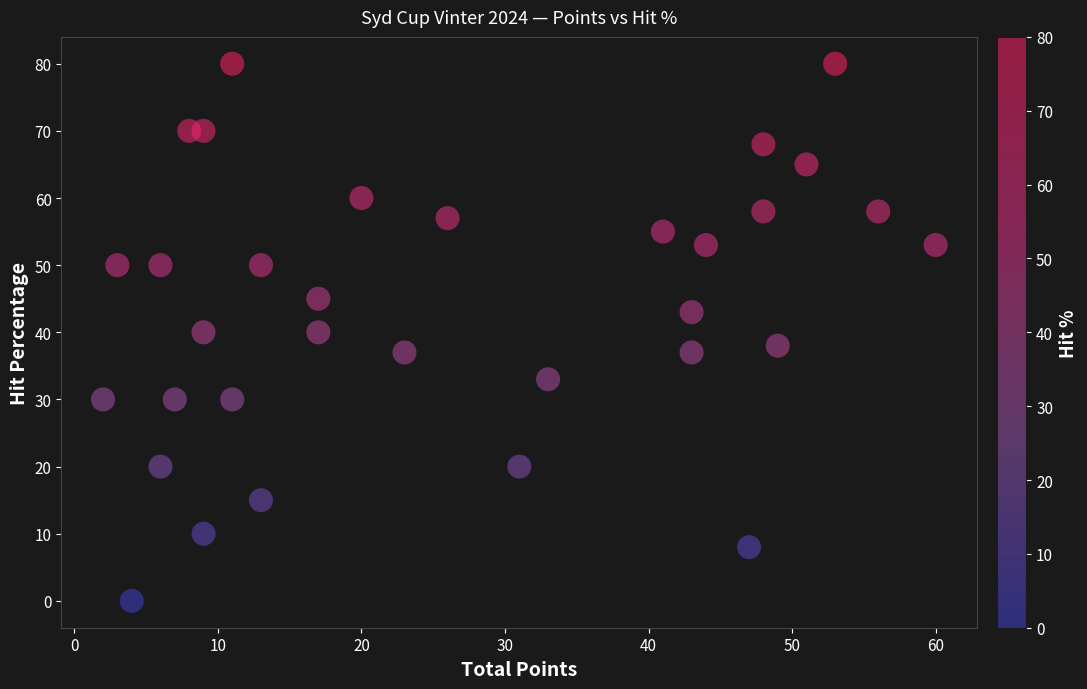

What is the range of X values (max minus min)?

58